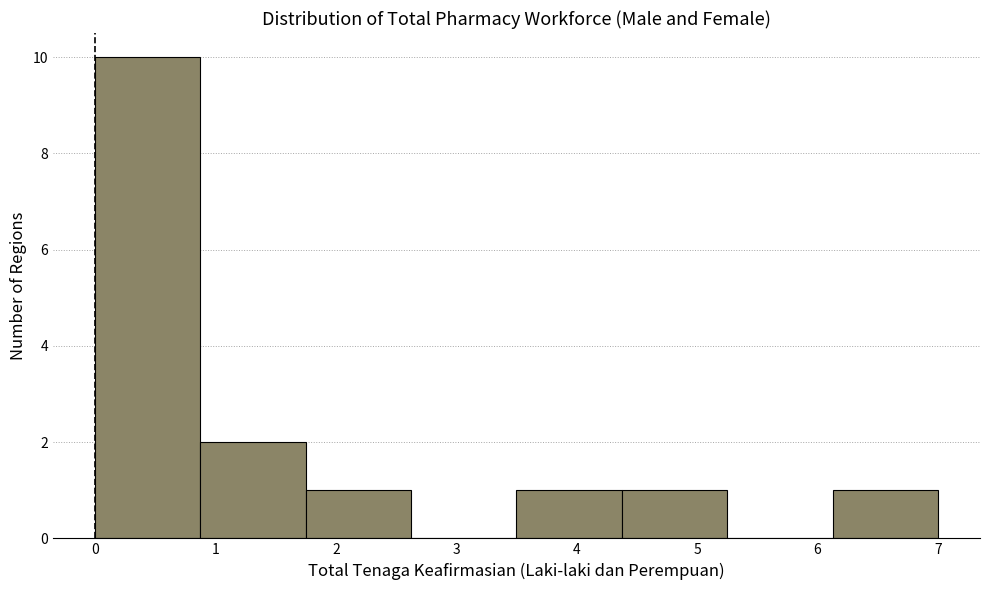

Reading left to right, list every bar in this chart as the range it spans on the x-axis followed by its height. Neither the bar edges nor the heights are printed on the chart, so give them approximately, as read against the axes.

0.0 to 0.9: 10
0.9 to 1.8: 2
1.8 to 2.6: 1
2.6 to 3.5: 0
3.5 to 4.4: 1
4.4 to 5.3: 1
5.3 to 6.1: 0
6.1 to 7.0: 1